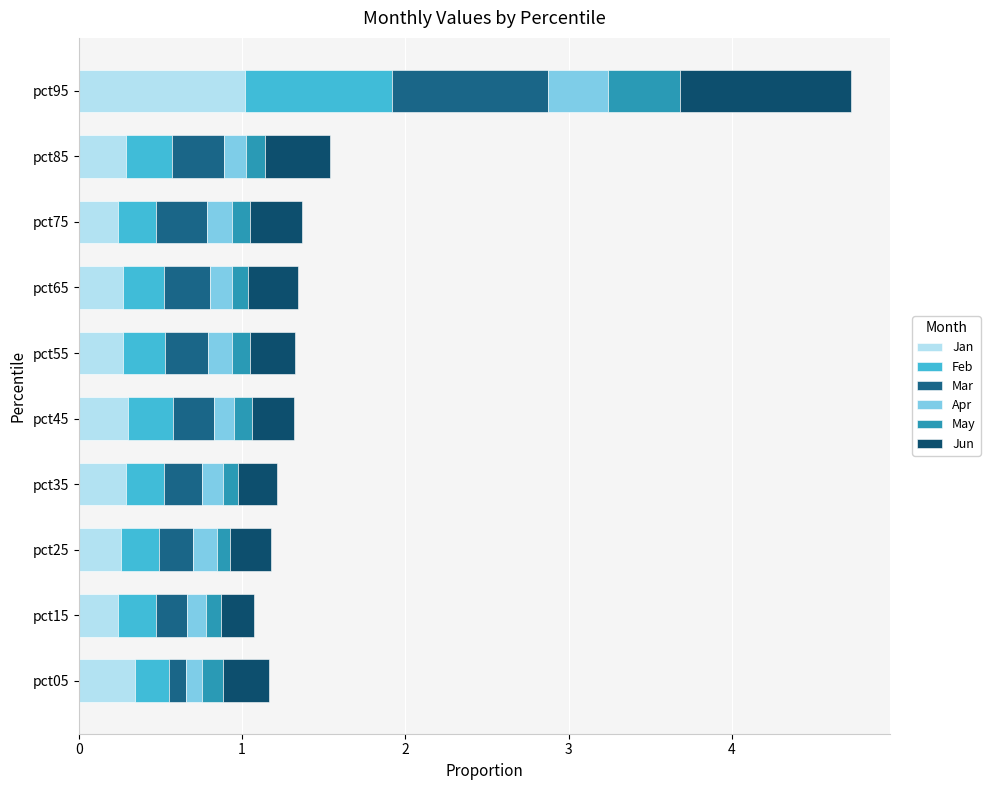

How many distinct data groups are displayed?

6